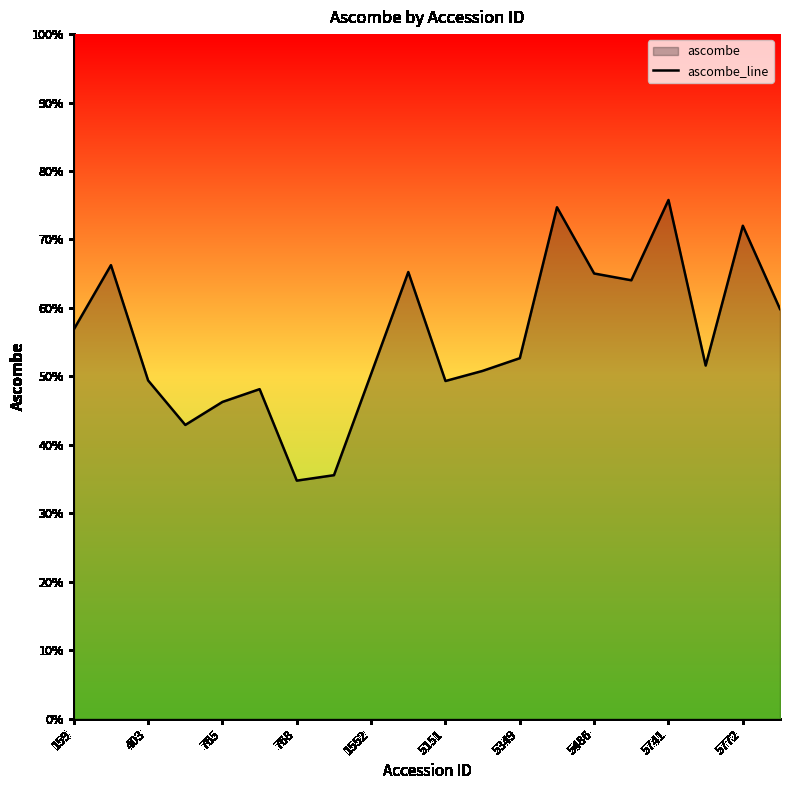

The chart shows a value of 85.8 at 5349. True or false?

False